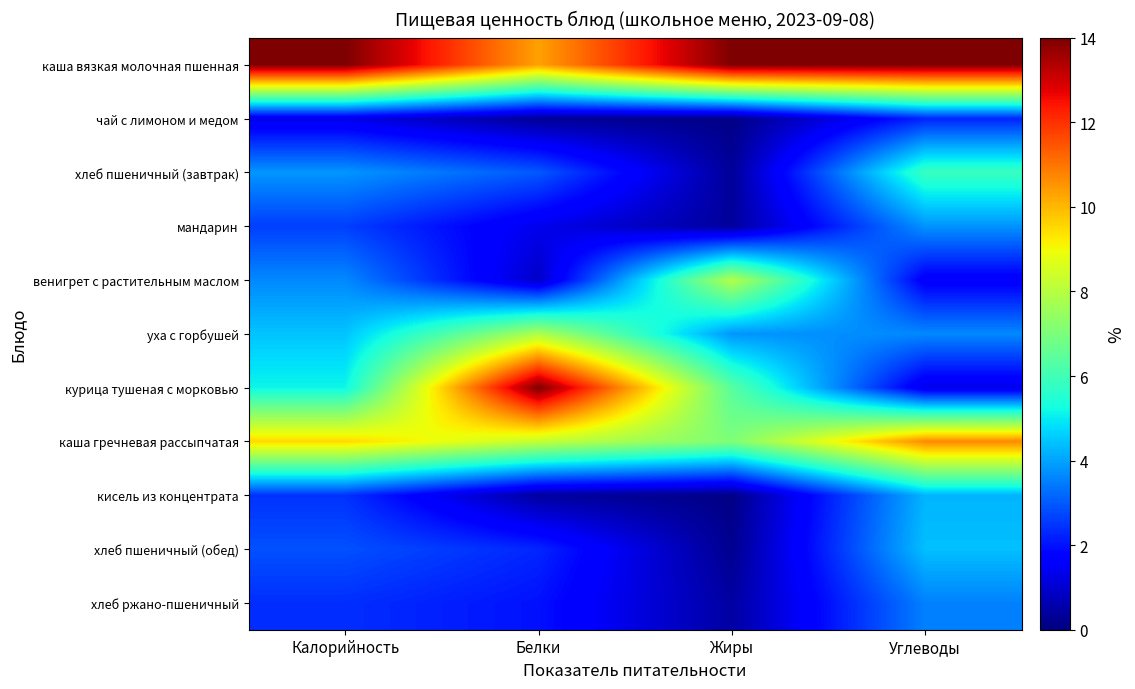

Which series has the largest total across all categories?

каша вязкая молочная пшенная